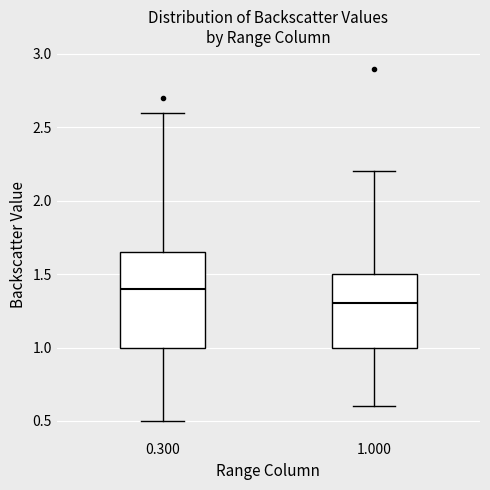

Where does the median line of the box at x = 1.000 sit on the y-axis? The values are not printed on the chart, so give them approximately, as read against the axis.

1.30